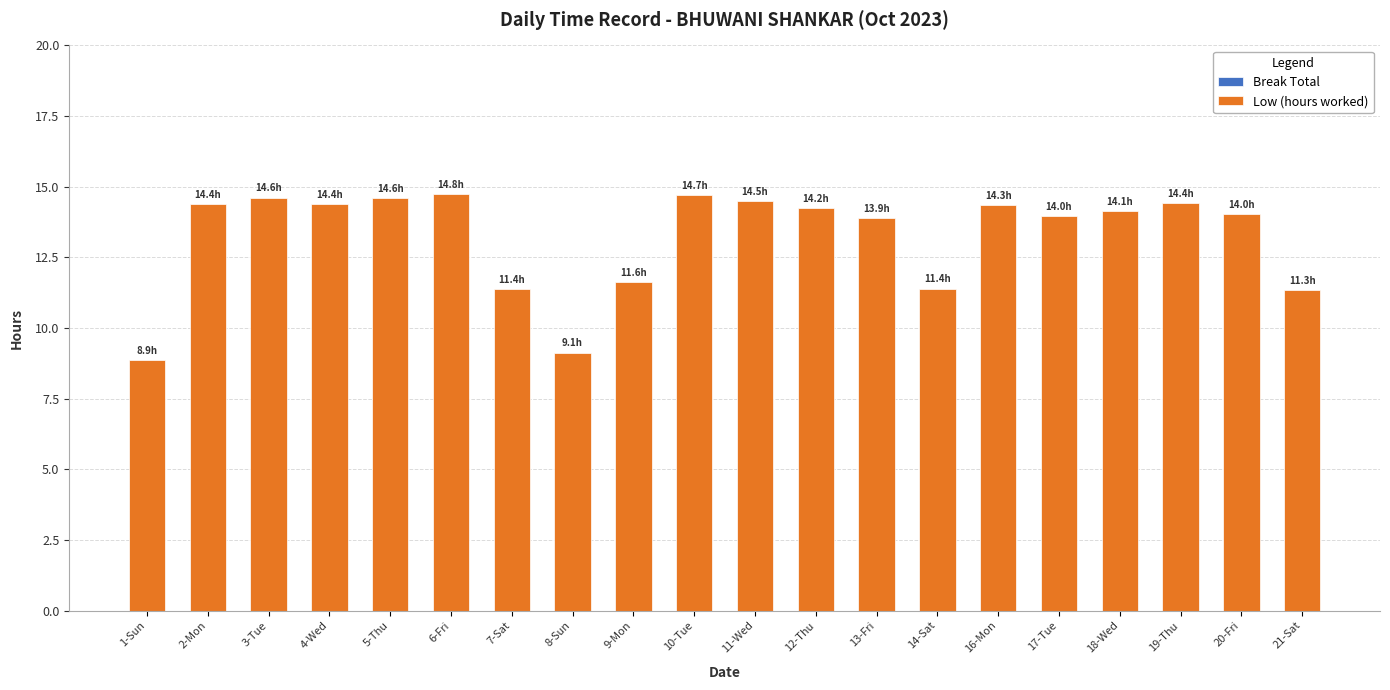

True or false: the data shows 11.3 at 21-Sat.

True